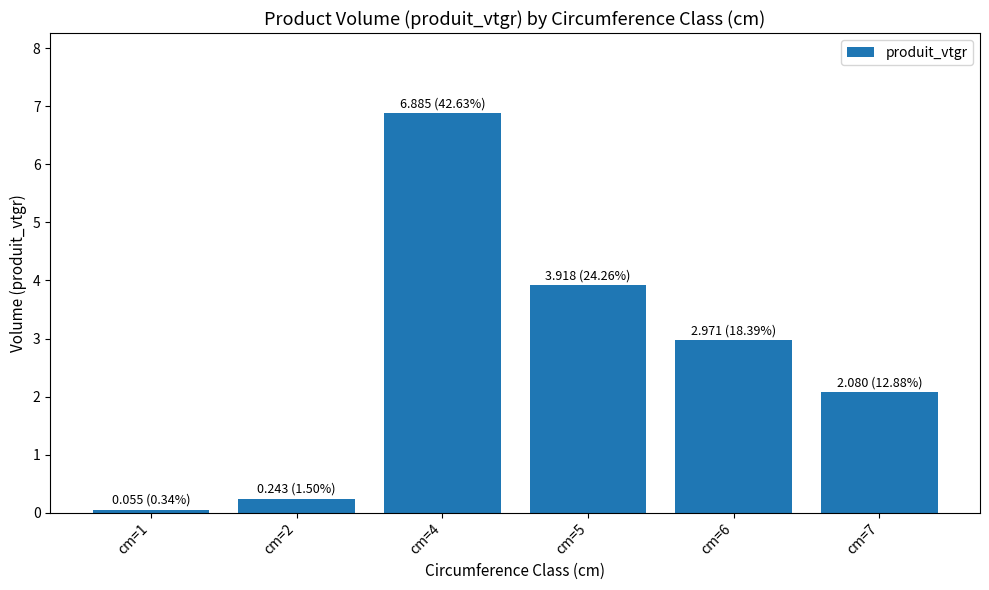

Reading left to right, extract all data points from this chart.

cm=1=0.1	cm=2=0.2	cm=4=6.9	cm=5=3.9	cm=6=3.0	cm=7=2.1